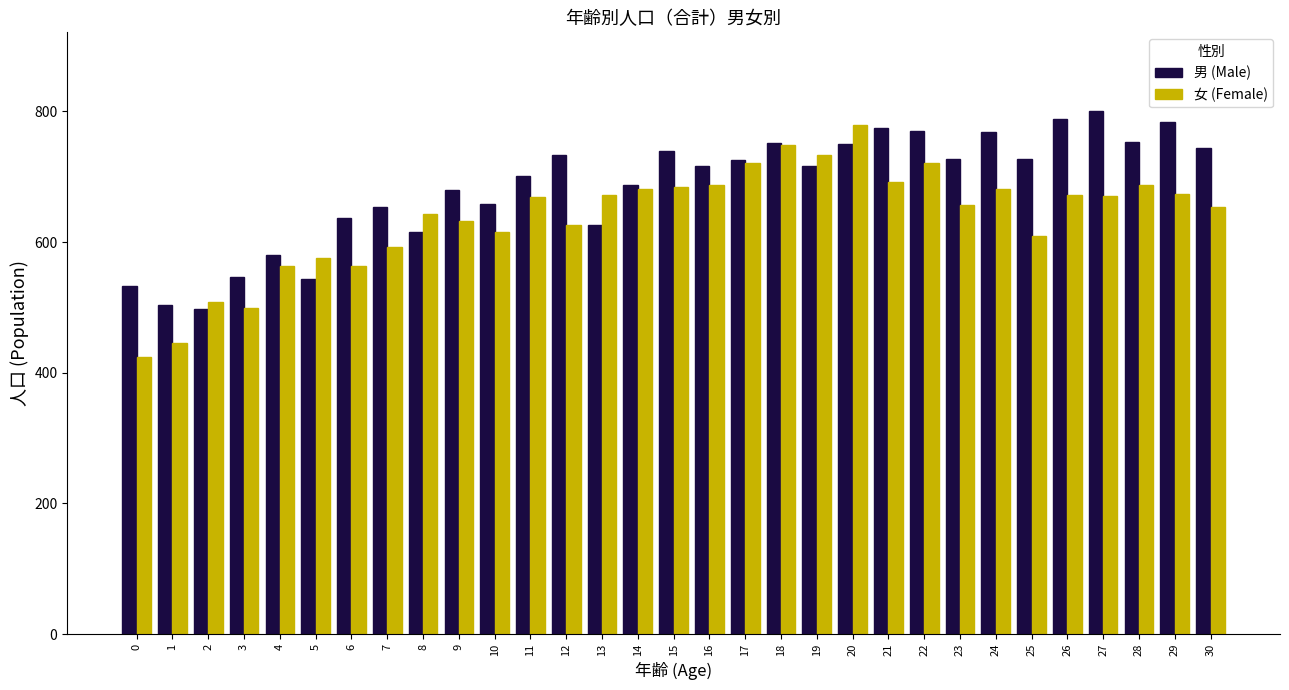

What is the total value across all series at 11?

1370